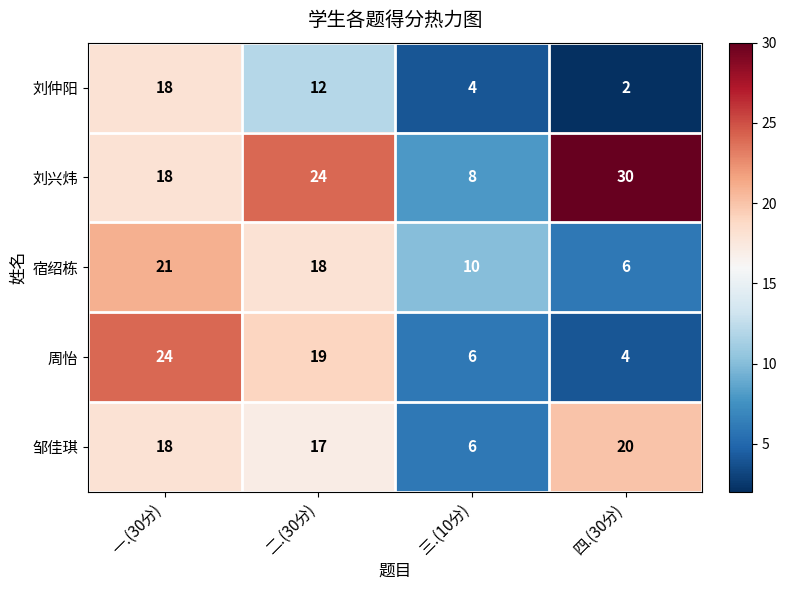

Which series has the widest spread of values?

刘兴炜